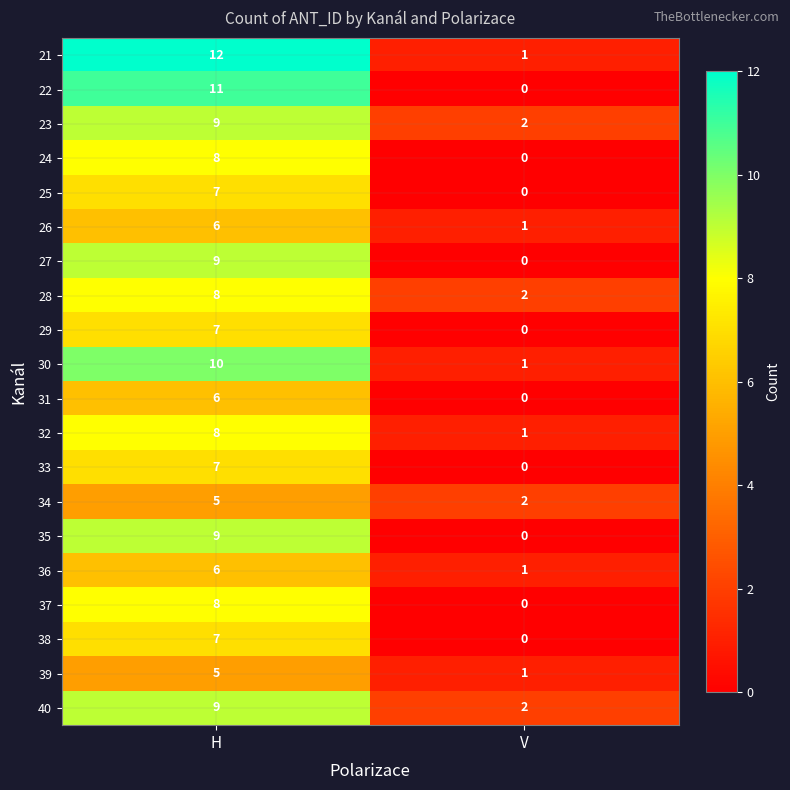

Which category has the highest value across all series?

H